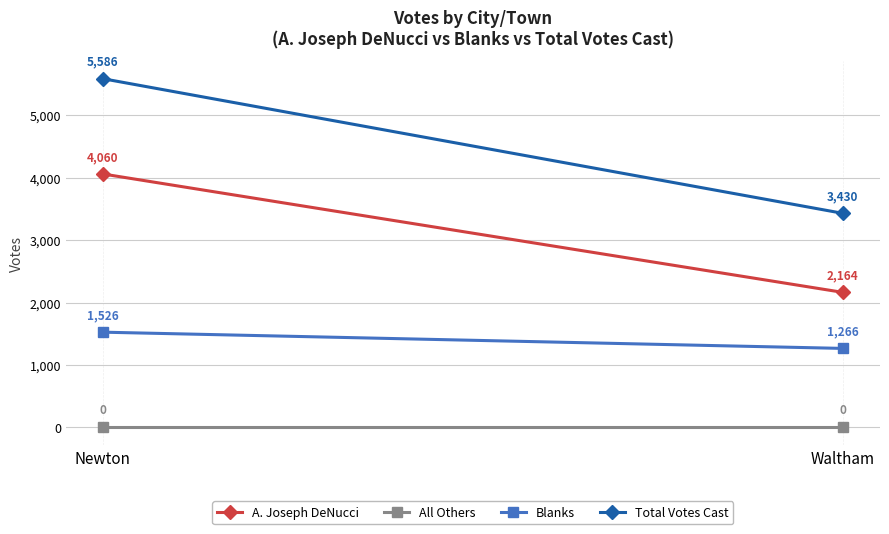

How many categories are shown in the chart?

2